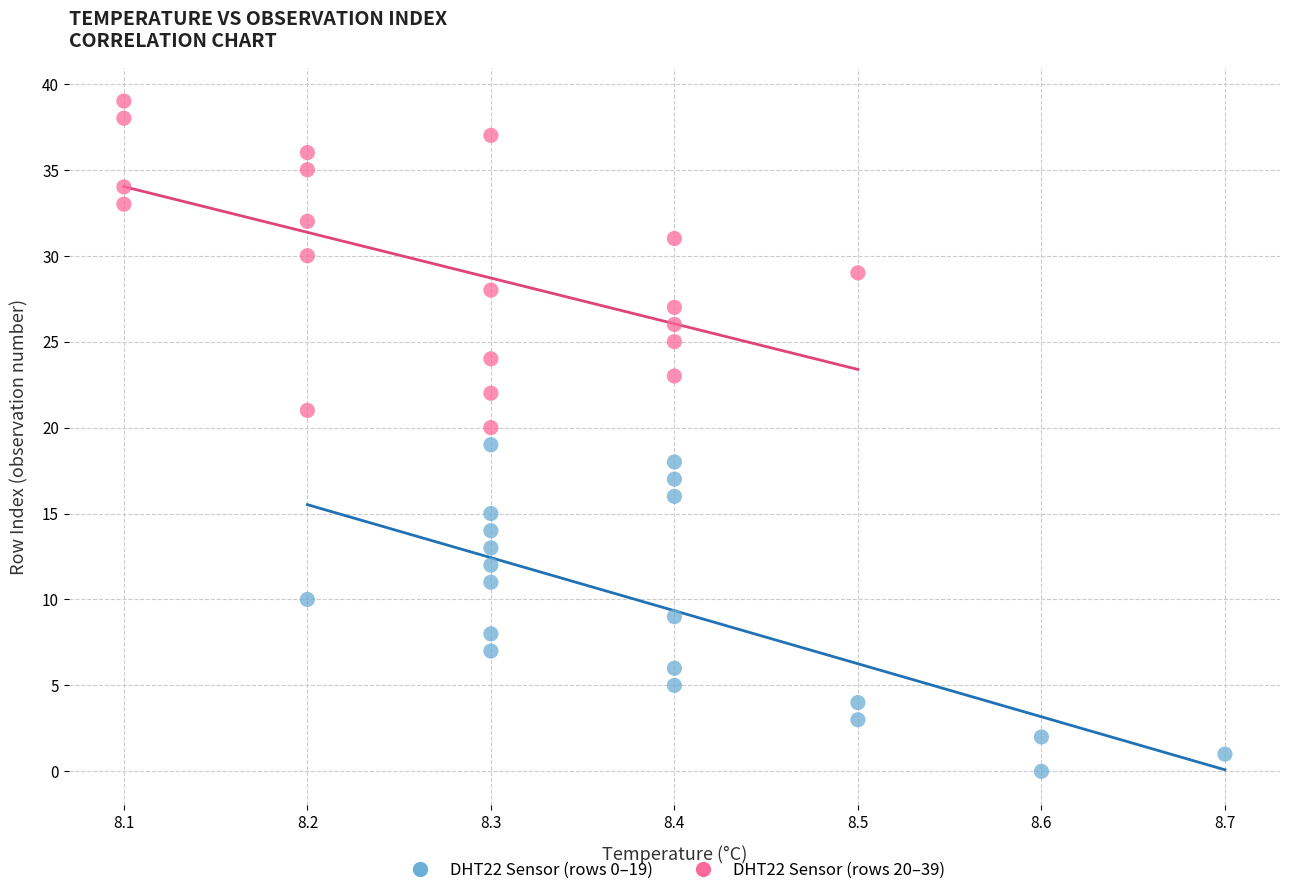

What are all the series names shown in the legend?

DHT22 Sensor (rows 0–19), DHT22 Sensor (rows 20–39)